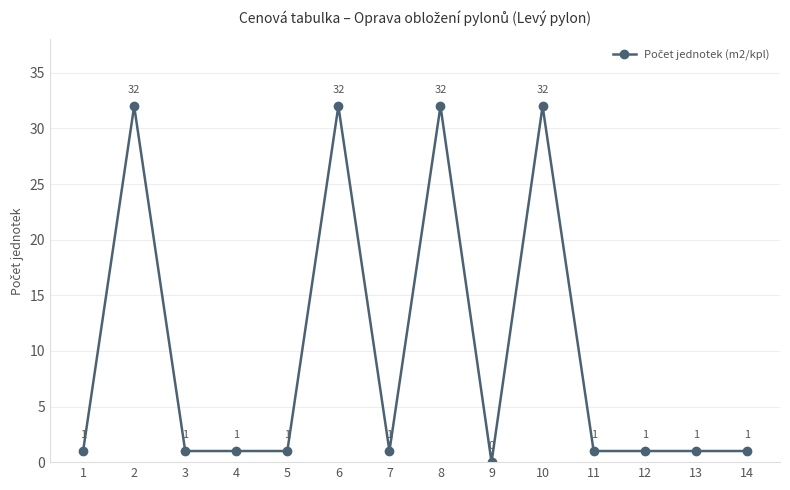

What is the difference between the second highest and second lowest values?

31